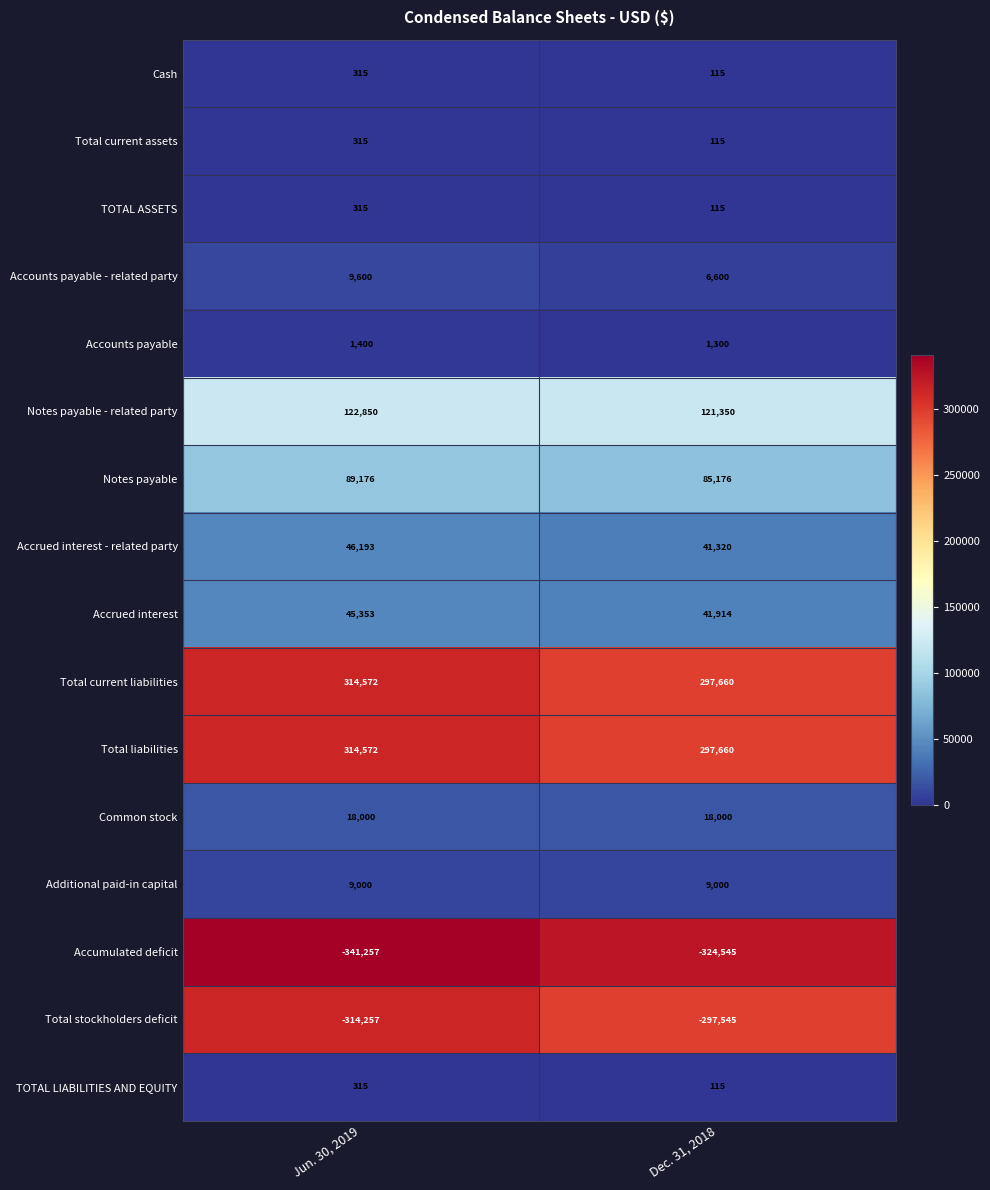

What is the greatest value displayed?

314572